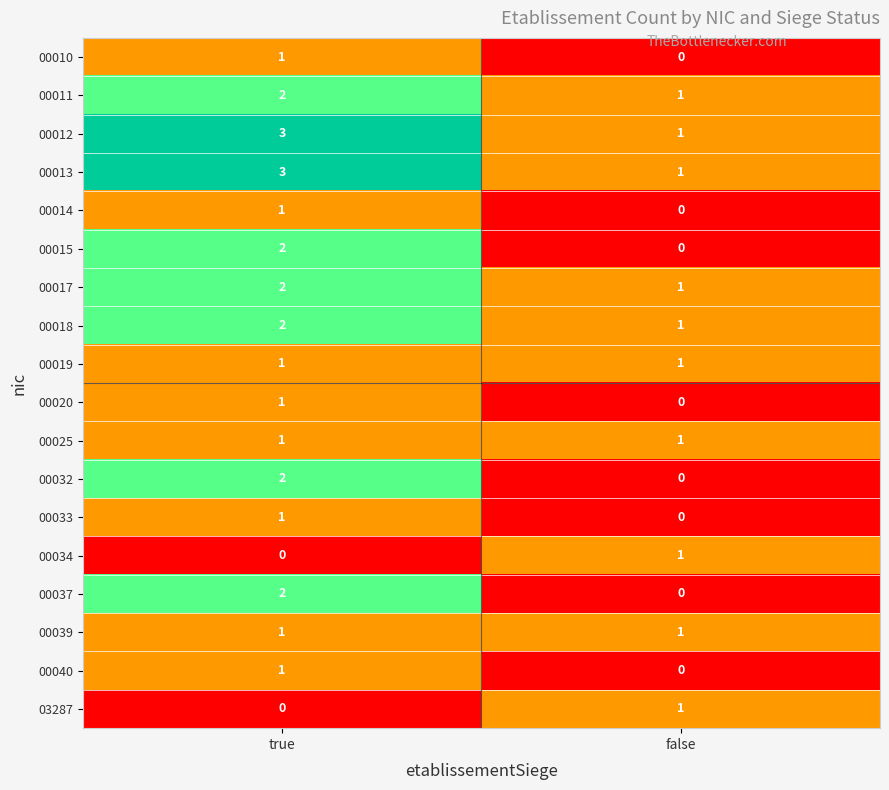

At how many categories does at least one series exceed 2?

1